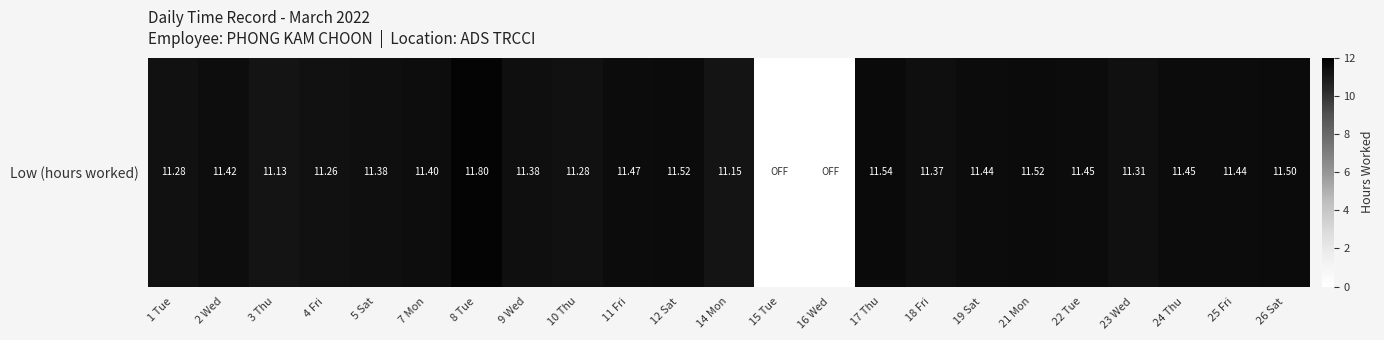

List the labels in order of value, largest first.

8 Tue, 17 Thu, 12 Sat, 21 Mon, 26 Sat, 11 Fri, 22 Tue, 24 Thu, 19 Sat, 25 Fri, 2 Wed, 7 Mon, 5 Sat, 9 Wed, 18 Fri, 23 Wed, 1 Tue, 10 Thu, 4 Fri, 14 Mon, 3 Thu, 15 Tue, 16 Wed